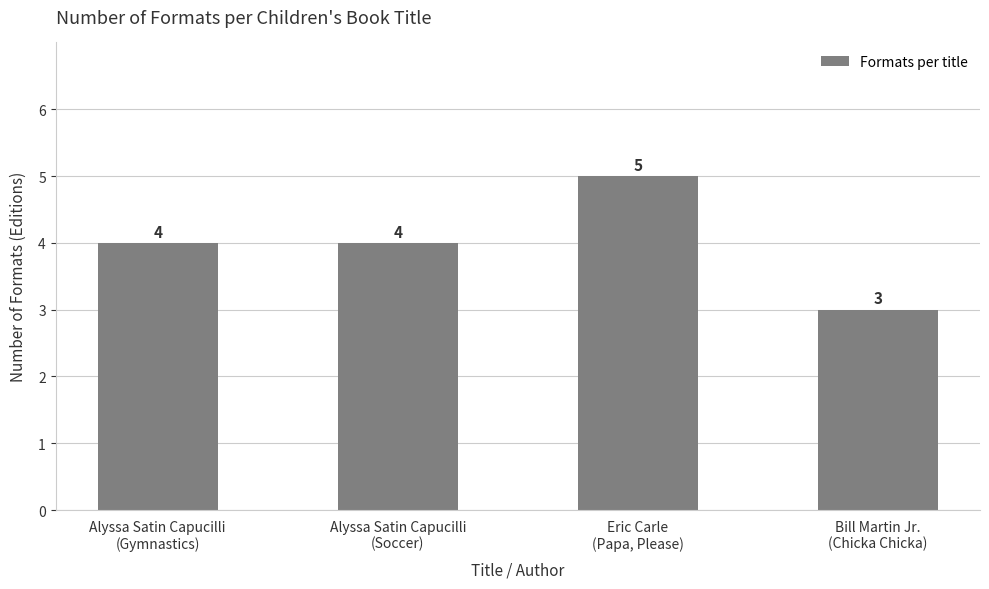

What is the sum of all values?

16